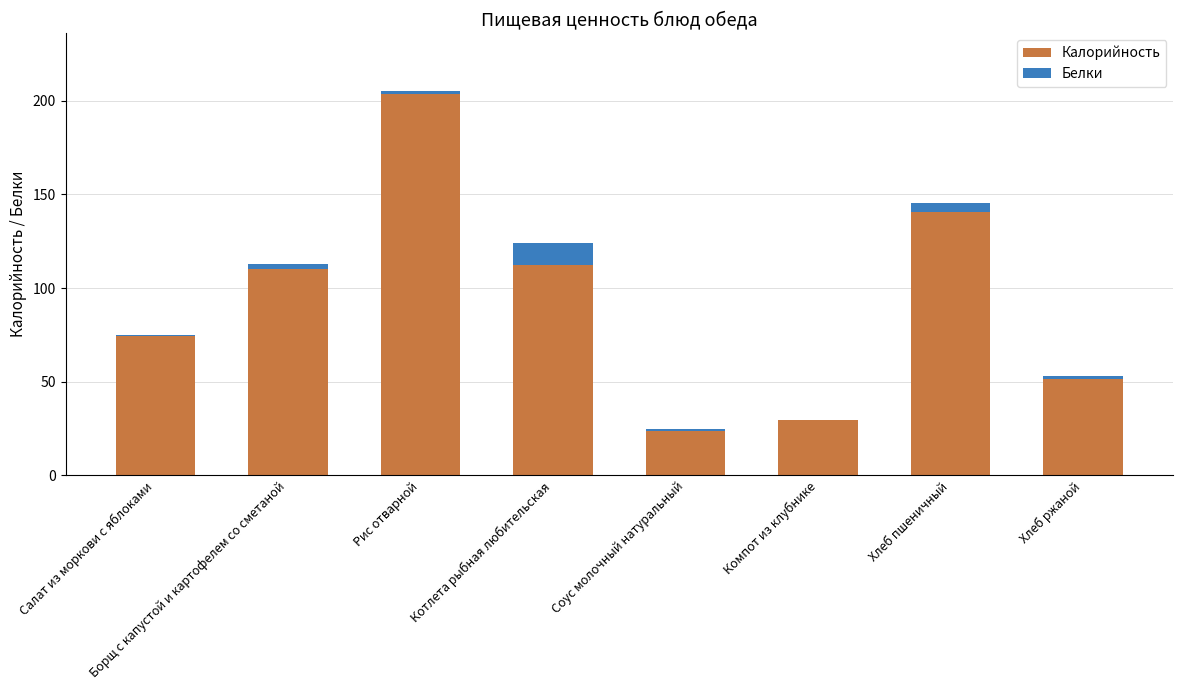

Which category has the highest value in the Калорийность series?

Рис отварной